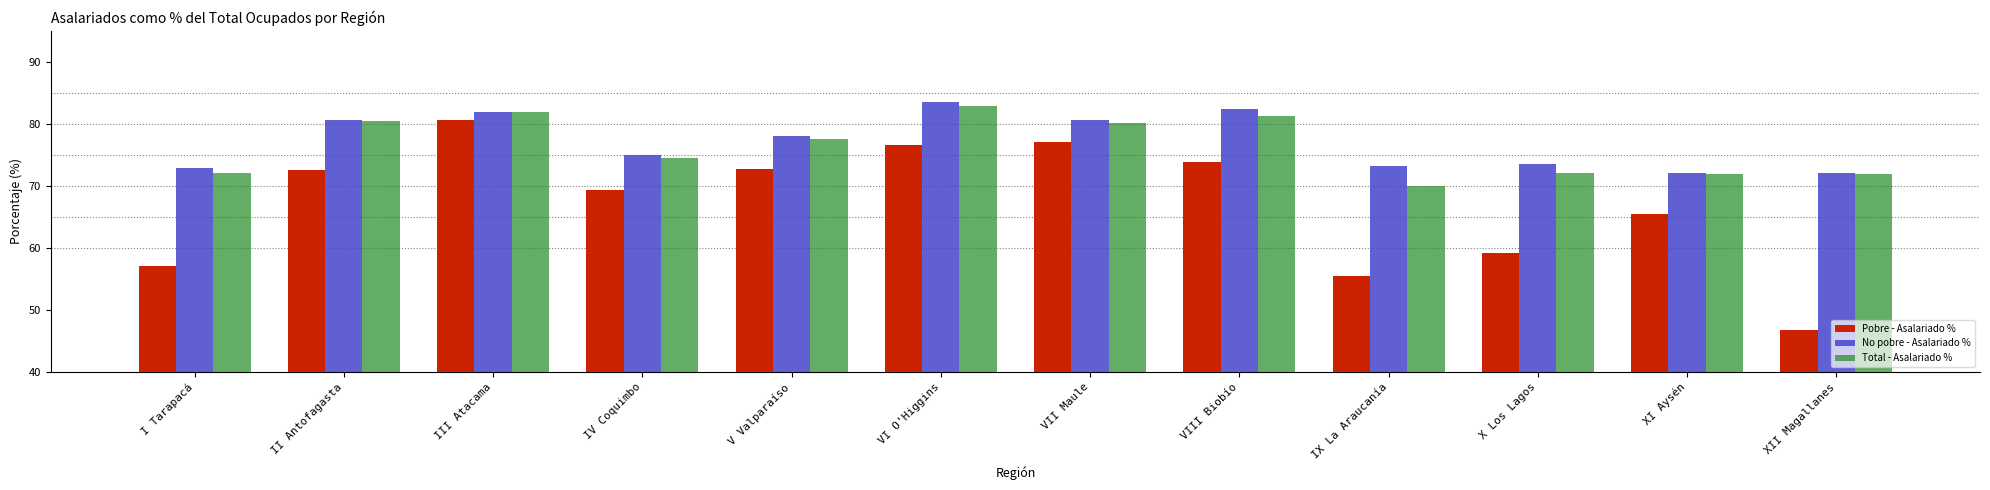

True or false: Total - Asalariado % has a value of 72.1 at I Tarapacá.

True